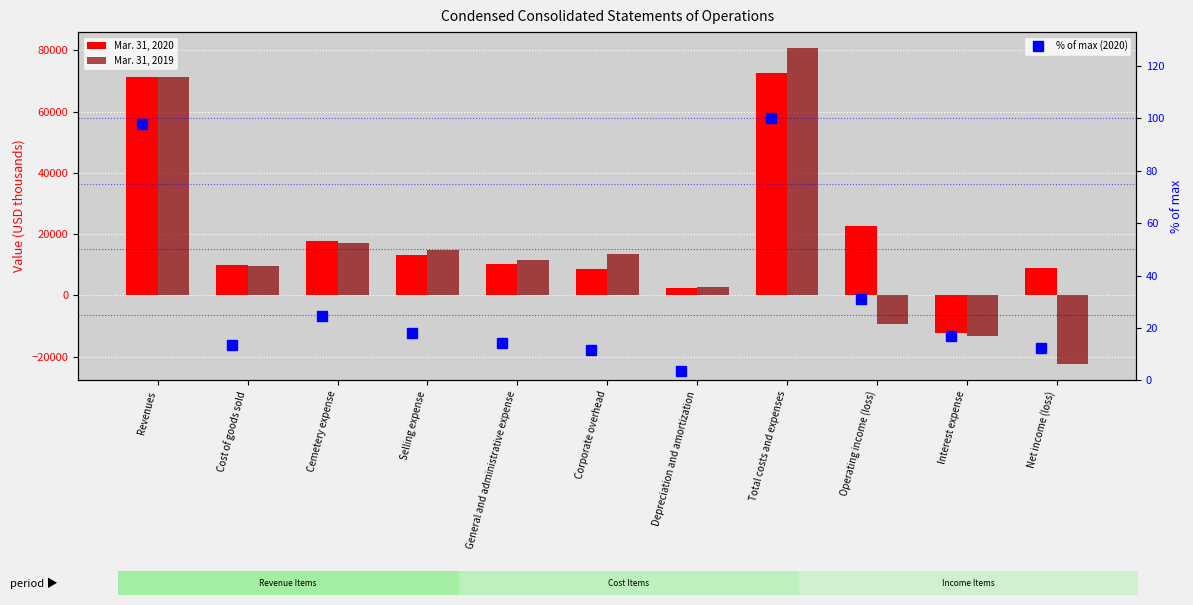

What is the lowest value of the Mar. 31, 2019 series?

-22534.0